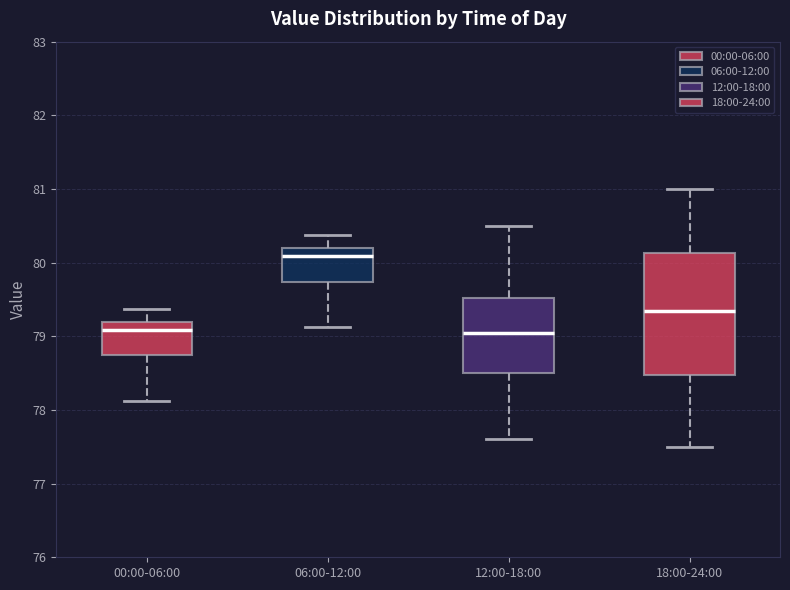

Comparing the boxes themselves (not the whiskers), which one is the tallest?

18:00-24:00